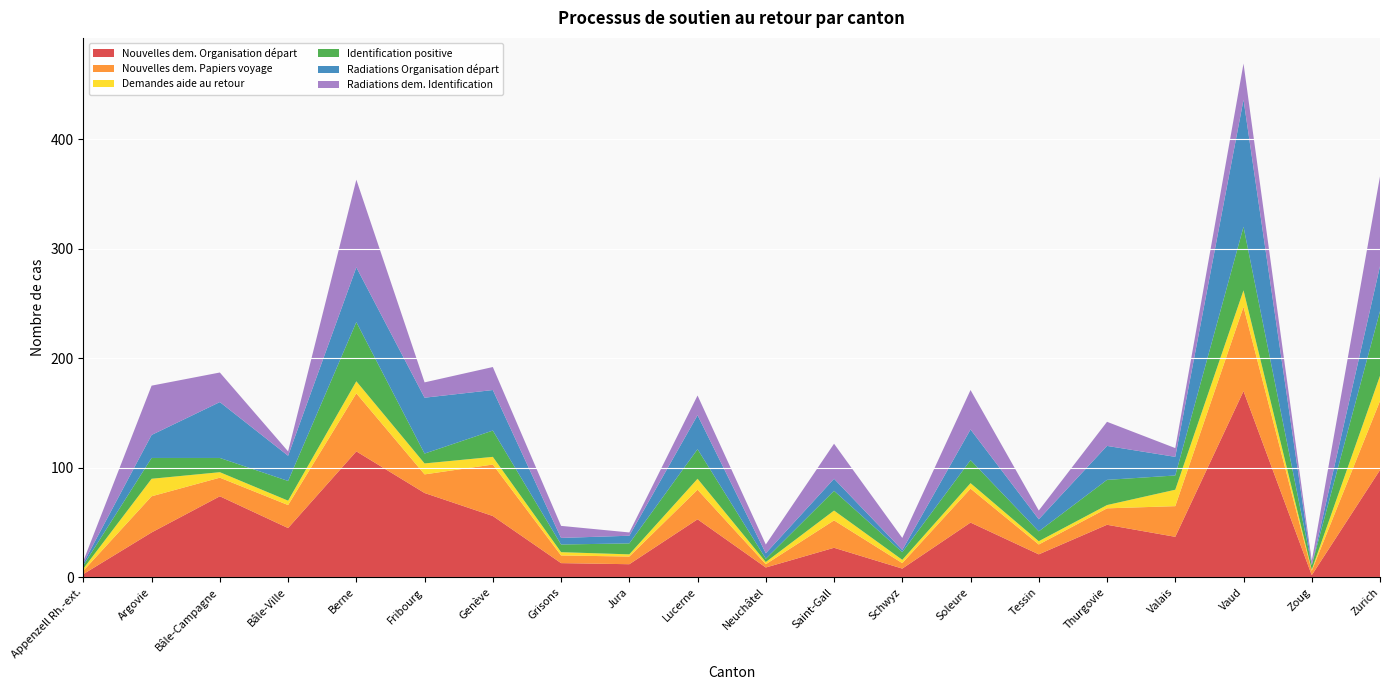

Reading left to right, what are all the values shown in this chart?

Nouvelles dem. Organisation départ: Appenzell Rh.-ext.=3	Argovie=41	Bâle-Campagne=74	Bâle-Ville=45	Berne=115	Fribourg=77	Genève=56	Grisons=13	Jura=12	Lucerne=53	Neuchâtel=9	Saint-Gall=27	Schwyz=8	Soleure=50	Tessin=21	Thurgovie=48	Valais=37	Vaud=170	Zoug=2	Zurich=98
Nouvelles dem. Papiers voyage: Appenzell Rh.-ext.=3	Argovie=33	Bâle-Campagne=17	Bâle-Ville=21	Berne=53	Fribourg=17	Genève=47	Grisons=7	Jura=7	Lucerne=27	Neuchâtel=3	Saint-Gall=25	Schwyz=5	Soleure=31	Tessin=9	Thurgovie=15	Valais=28	Vaud=77	Zoug=4	Zurich=63
Demandes aide au retour: Appenzell Rh.-ext.=2	Argovie=16	Bâle-Campagne=5	Bâle-Ville=4	Berne=11	Fribourg=10	Genève=7	Grisons=3	Jura=2	Lucerne=10	Neuchâtel=2	Saint-Gall=9	Schwyz=3	Soleure=5	Tessin=3	Thurgovie=3	Valais=15	Vaud=15	Zoug=1	Zurich=23
Identification positive: Appenzell Rh.-ext.=3	Argovie=19	Bâle-Campagne=13	Bâle-Ville=18	Berne=54	Fribourg=9	Genève=24	Grisons=7	Jura=10	Lucerne=27	Neuchâtel=3	Saint-Gall=18	Schwyz=7	Soleure=21	Tessin=9	Thurgovie=23	Valais=13	Vaud=58	Zoug=4	Zurich=59
Radiations Organisation départ: Appenzell Rh.-ext.=2	Argovie=21	Bâle-Campagne=51	Bâle-Ville=23	Berne=50	Fribourg=51	Genève=37	Grisons=6	Jura=7	Lucerne=31	Neuchâtel=5	Saint-Gall=11	Schwyz=2	Soleure=28	Tessin=11	Thurgovie=31	Valais=17	Vaud=116	Zoug=0	Zurich=41
Radiations dem. Identification: Appenzell Rh.-ext.=2	Argovie=45	Bâle-Campagne=27	Bâle-Ville=4	Berne=80	Fribourg=14	Genève=21	Grisons=11	Jura=3	Lucerne=18	Neuchâtel=8	Saint-Gall=32	Schwyz=11	Soleure=36	Tessin=8	Thurgovie=22	Valais=8	Vaud=33	Zoug=4	Zurich=82